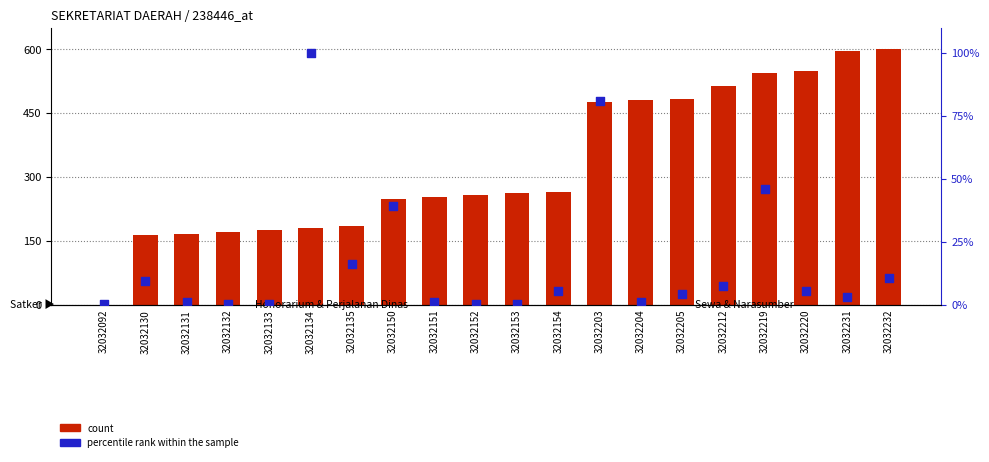

Which series reaches the minimum Y coordinate?

count